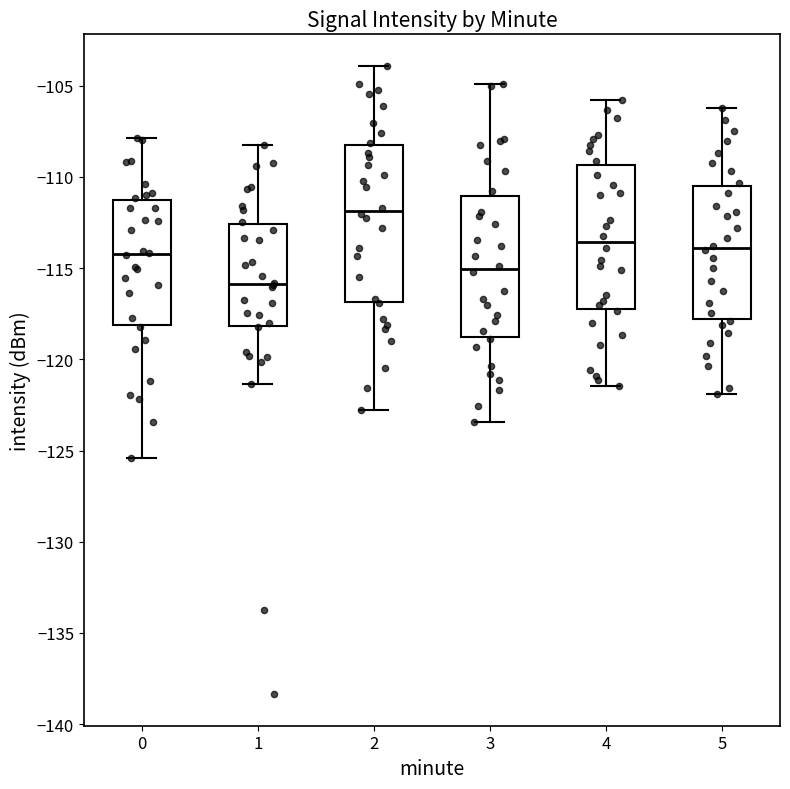

Reading left to right, transcribe this box plot: for each box, give where its median line is, the range the box spans, and where its two whiskers end, as read against the y-axis. The values are not printed on the chart, so give them approximately, as read against the axis.

0: median -114.0, box -118.0 to -111.5, whiskers -125.5 to -108.0
1: median -116.0, box -118.0 to -112.5, whiskers -121.5 to -108.0
2: median -112.0, box -117.0 to -108.5, whiskers -123.0 to -104.0
3: median -115.0, box -119.0 to -111.0, whiskers -123.5 to -105.0
4: median -113.5, box -117.5 to -109.5, whiskers -121.5 to -106.0
5: median -114.0, box -118.0 to -110.5, whiskers -122.0 to -106.0